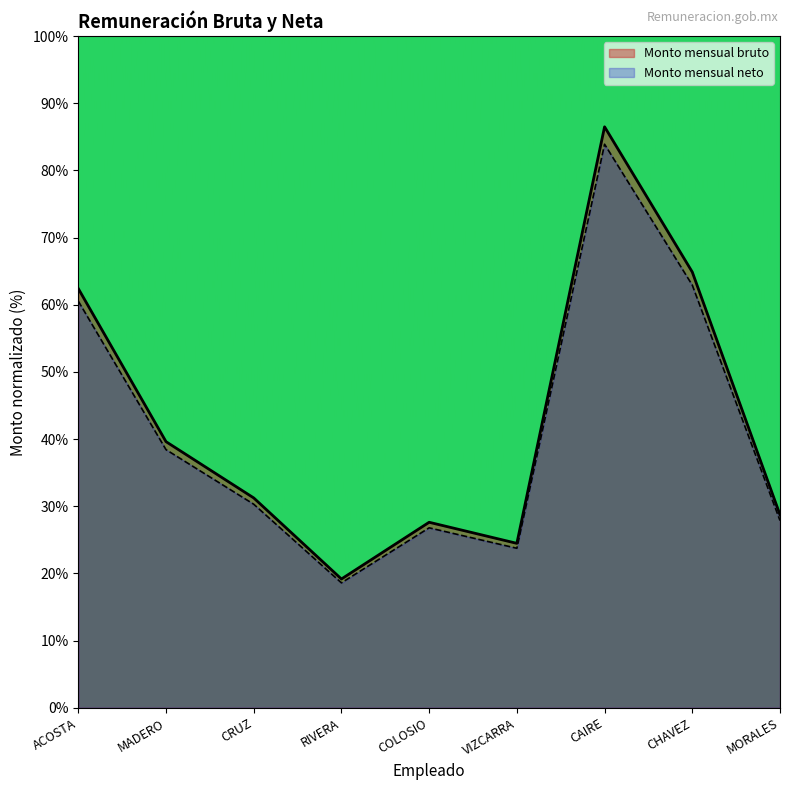

True or false: Monto mensual bruto and Monto mensual neto intersect in this chart.

False